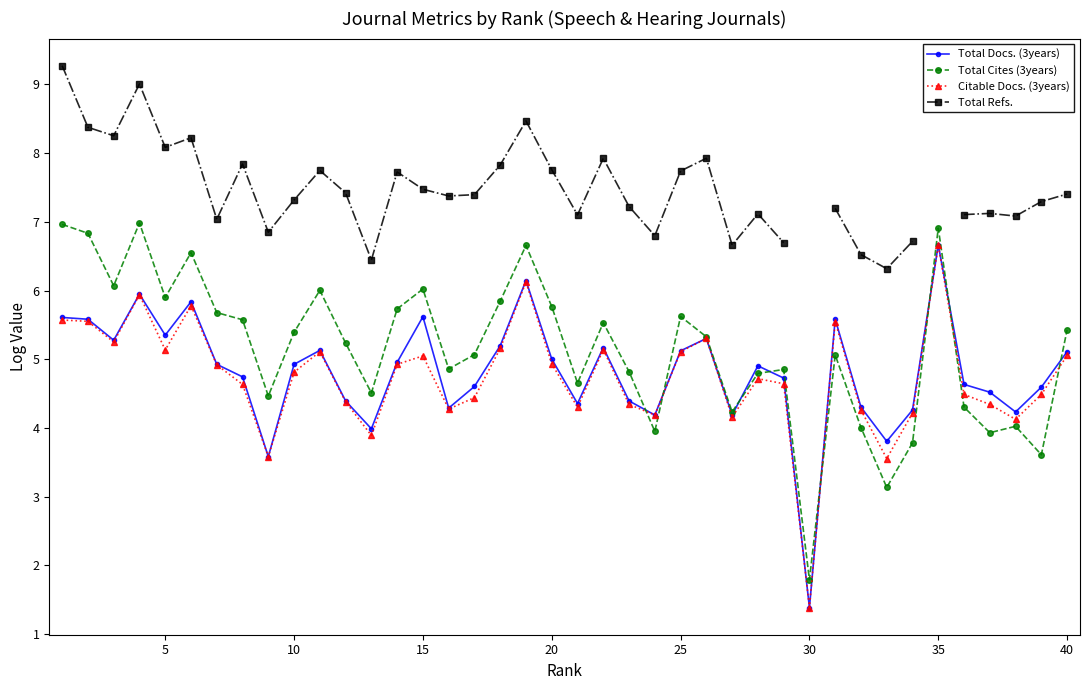

How many distinct data groups are displayed?

4